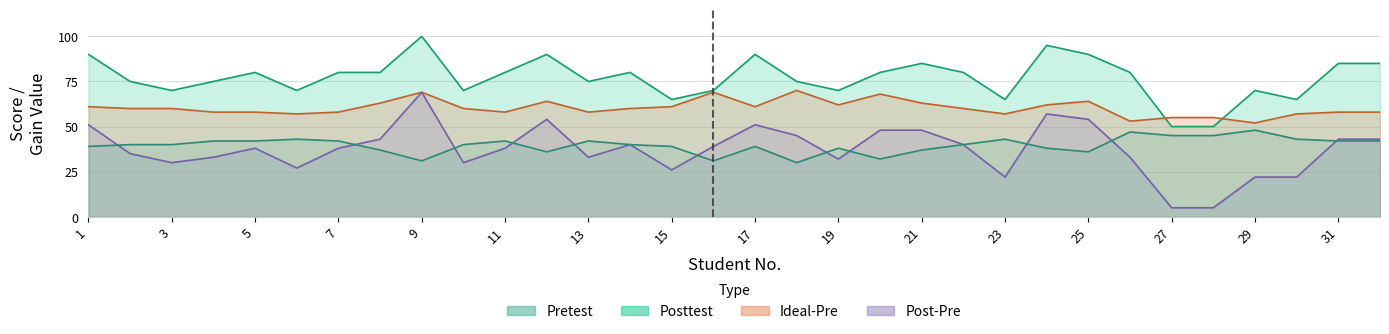

True or false: Ideal-Pre has a value of 10 at 17.

False